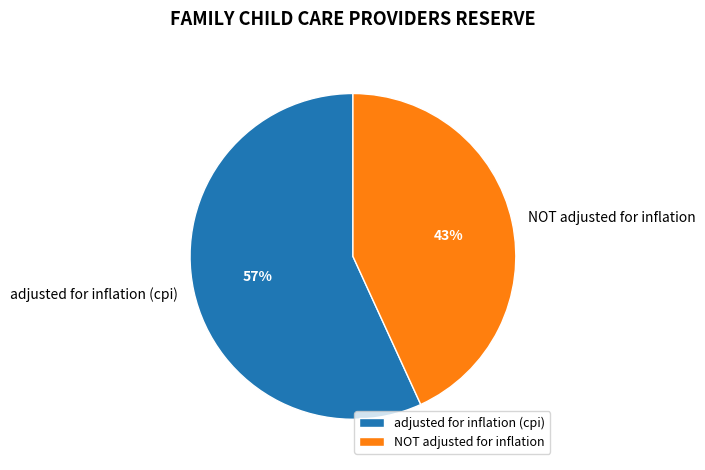

Approximately how many times larger is the value at adjusted for inflation (cpi) compared to NOT adjusted for inflation?

1.3